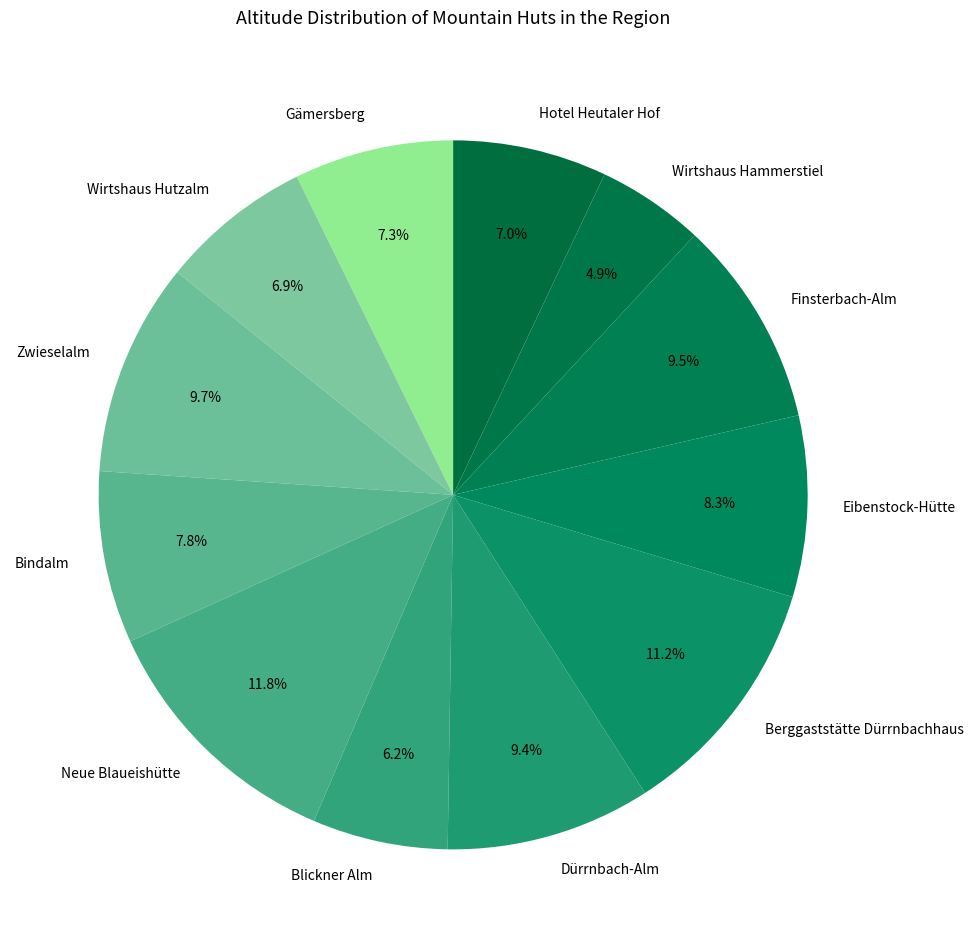

Which category has the smallest portion of the pie?

Wirtshaus Hammerstiel